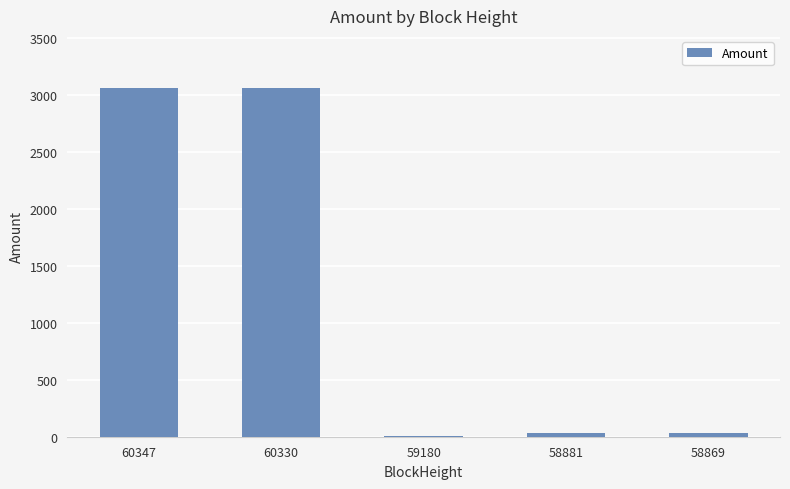

How many categories are shown in the chart?

5